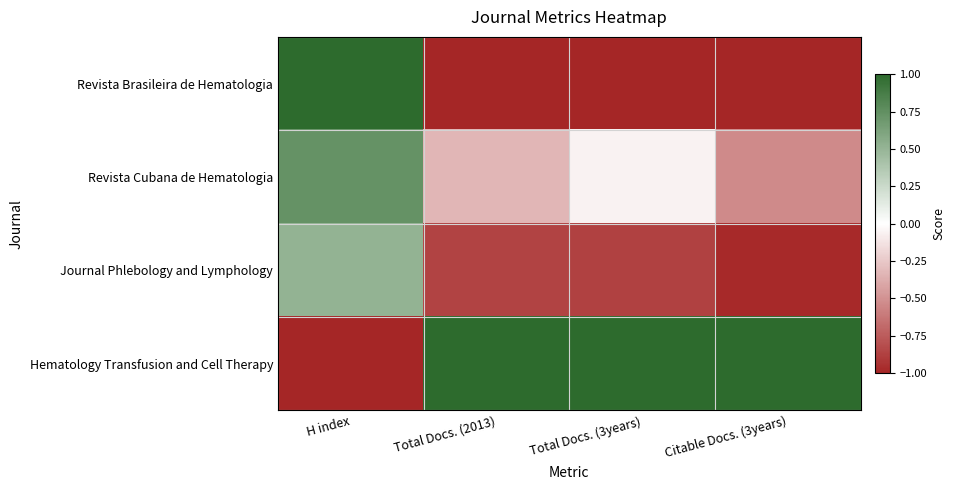

List the series in order of their peak value, lowest first.

Journal Phlebology and Lymphology, Revista Cubana de Hematologia, Revista Brasileira de Hematologia, Hematology Transfusion and Cell Therapy